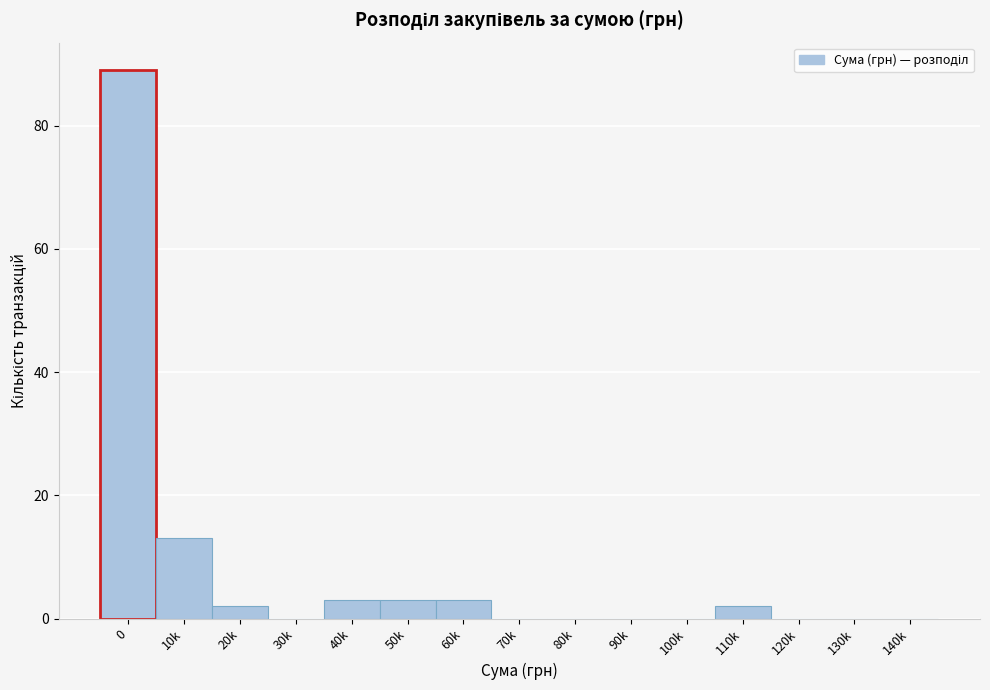

Reading left to right, what are all the values shown in this chart?

0=89	10k=13	20k=2	30k=0	40k=3	50k=3	60k=3	70k=0	80k=0	90k=0	100k=0	110k=2	120k=0	130k=0	140k=0